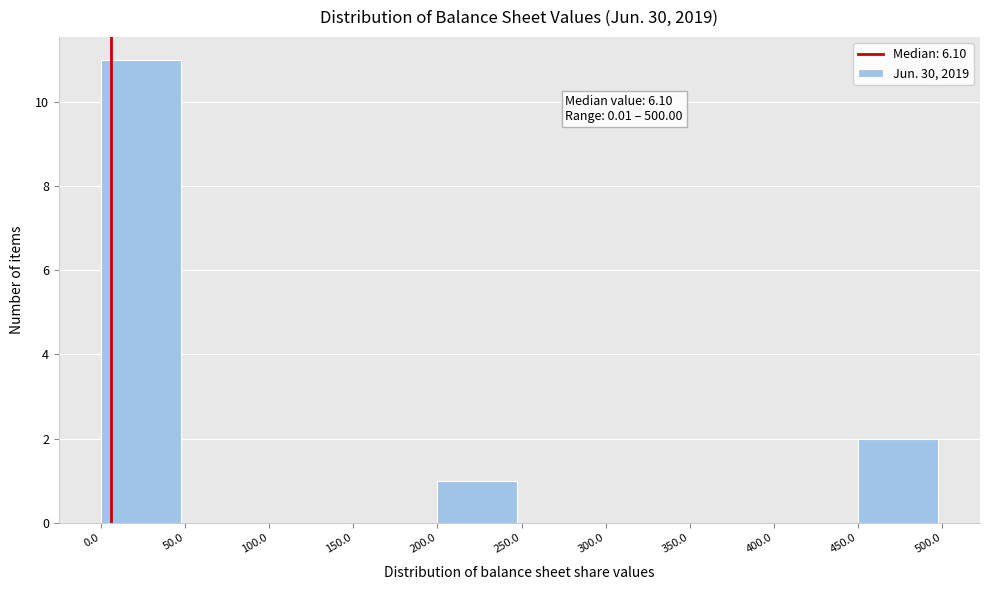

Over which range of the x-axis is the bar tallest?

0.0 to 50.0